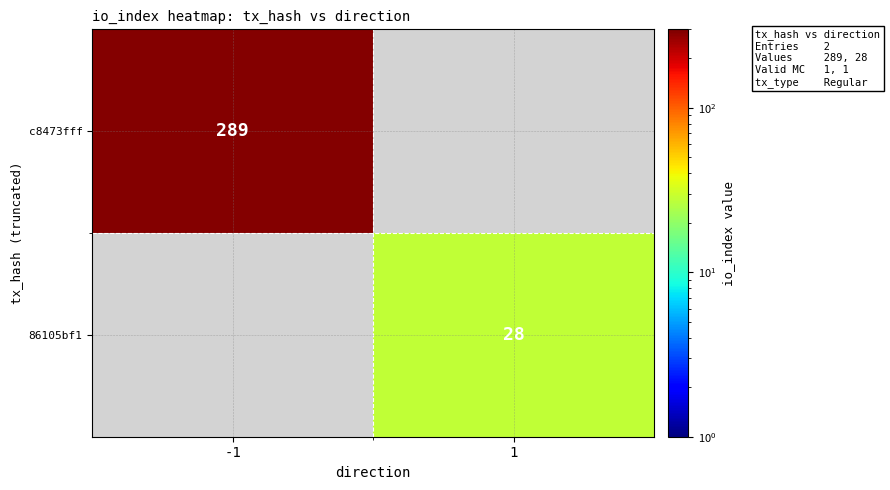

True or false: c8473fff has a value of 147 at -1.

False